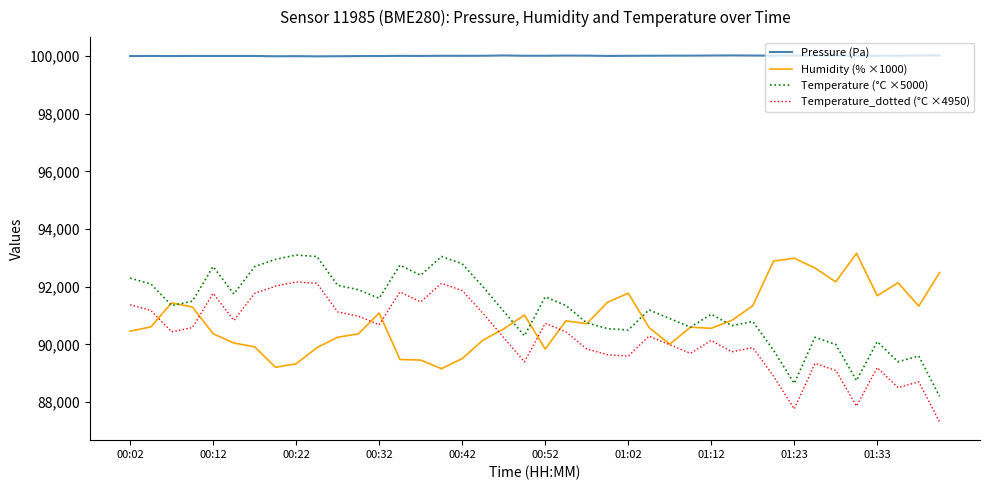

What is the minimum value for Temperature_dotted (°C ×4950)?

87318.0